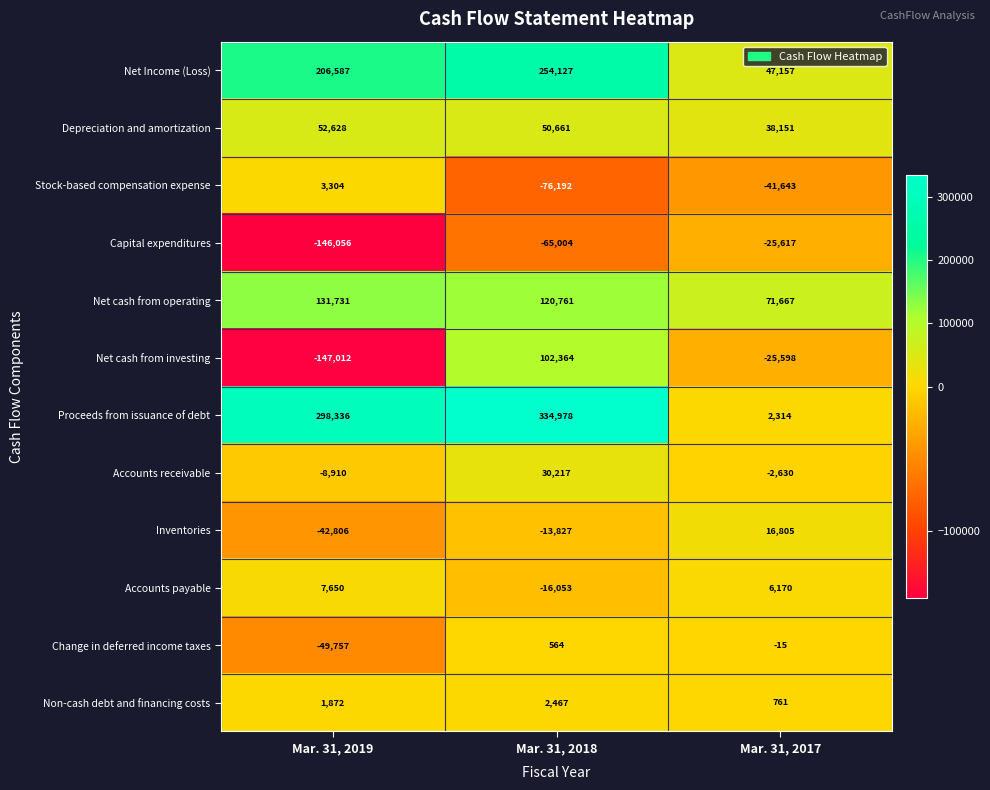

What is the spread (max minus min) of values at Mar. 31, 2019?

445348